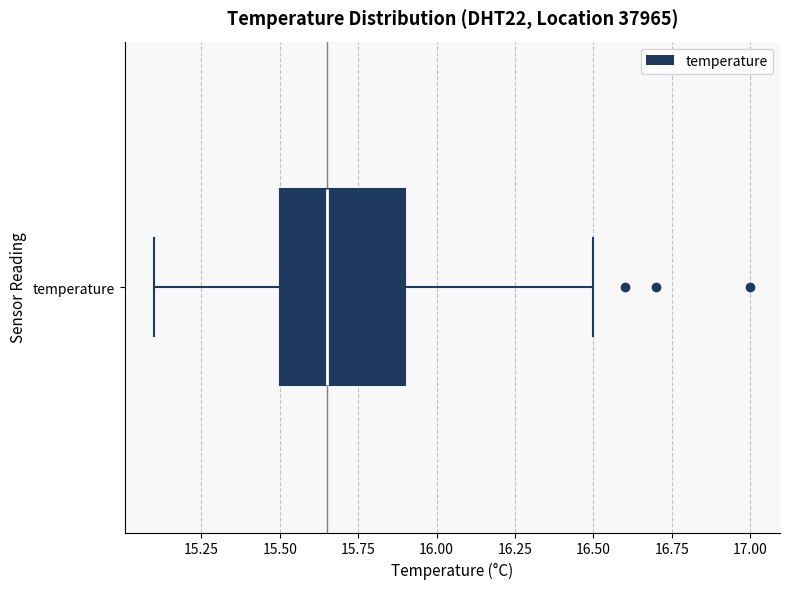

Read this box plot against the x-axis: the position of the median line, the range covered by the box, and the ends of both whiskers. The values are not printed on the chart, so give them approximately, as read against the axis.

median 15.65, box 15.50 to 15.90, whiskers 15.10 to 16.50